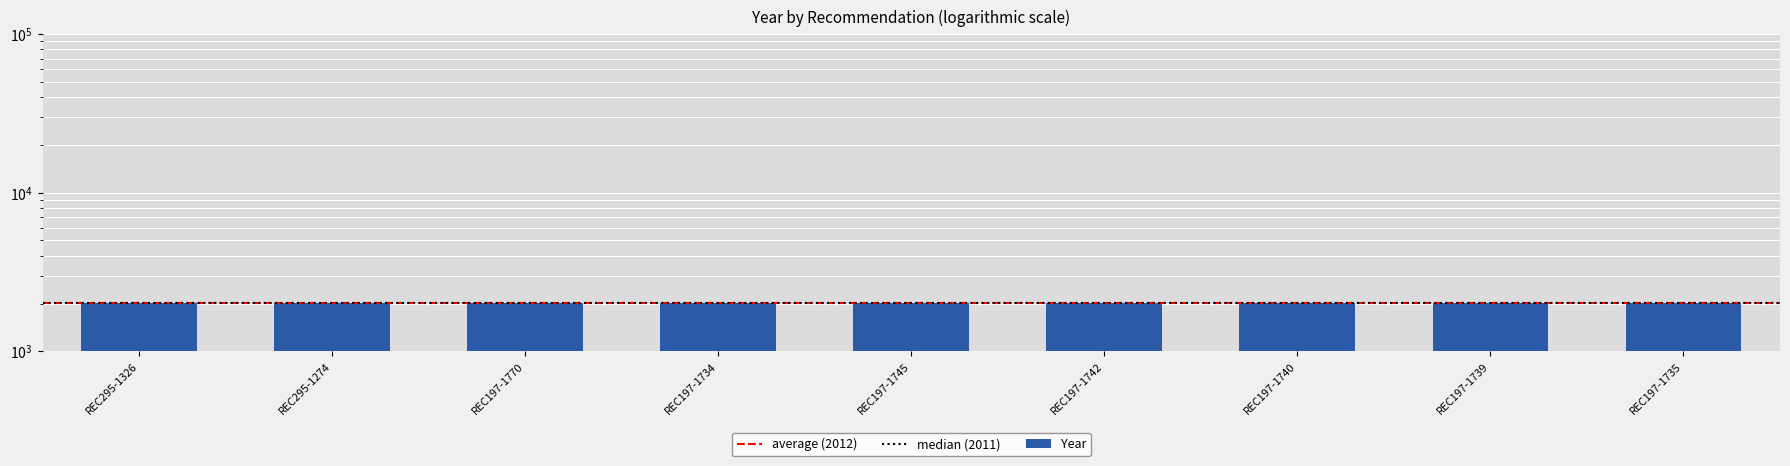

At which label is the value closest to 2014?

REC295-1326